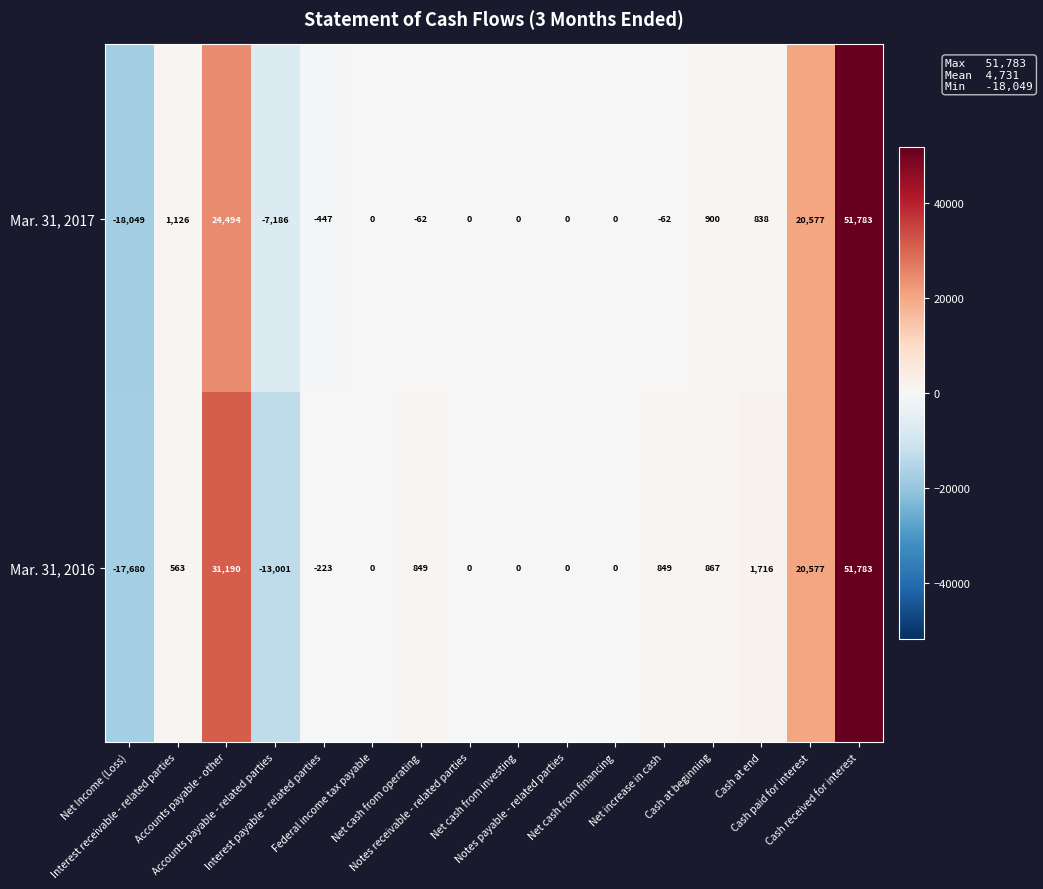

At which category is the sum across all series the highest?

Cash received for interest